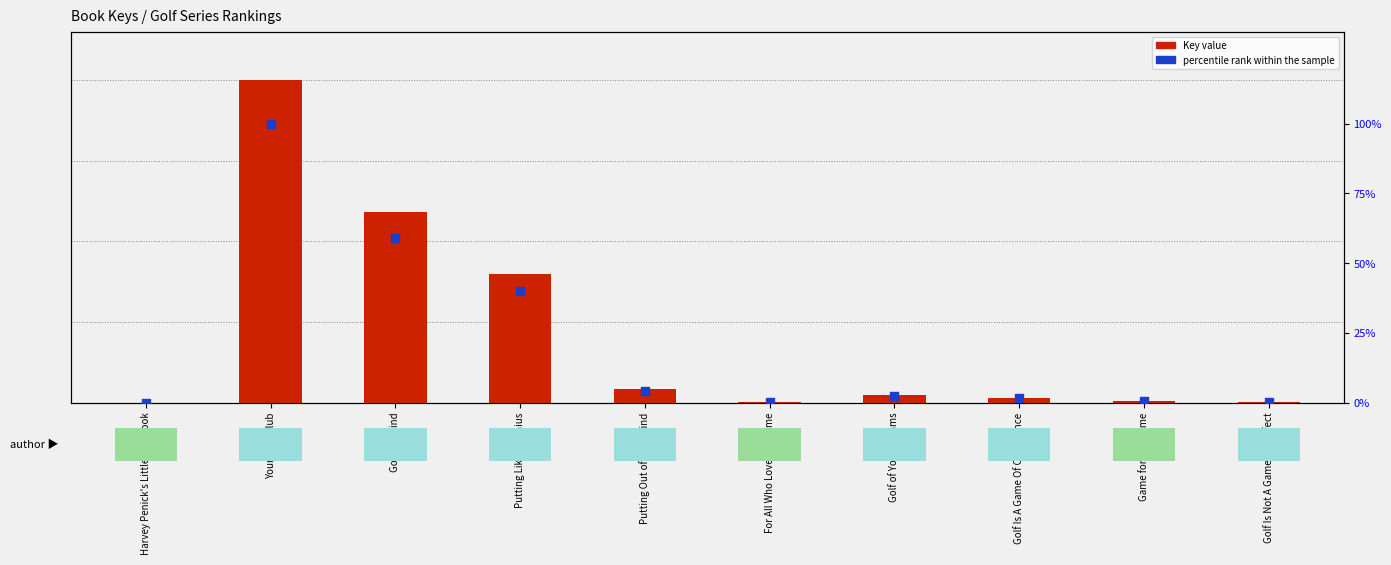

Which series reaches the minimum Y coordinate?

percentile rank within the sample